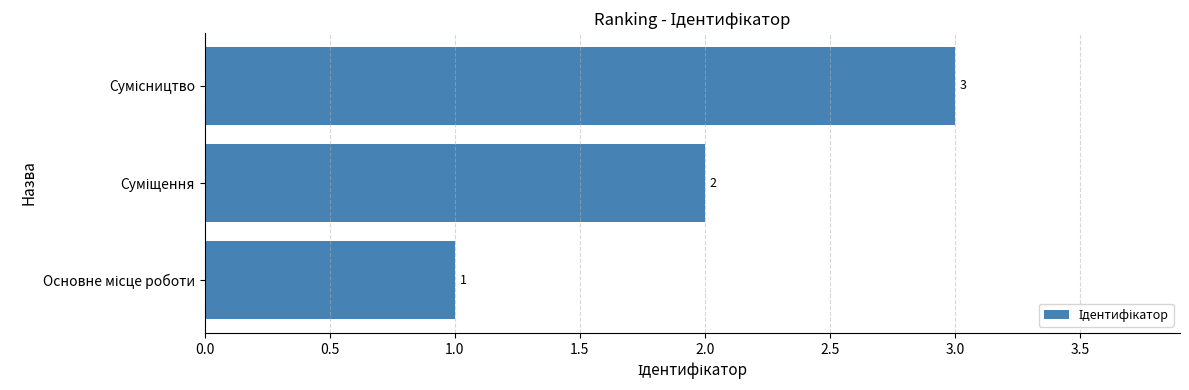

What is the maximum value shown in the chart?

3